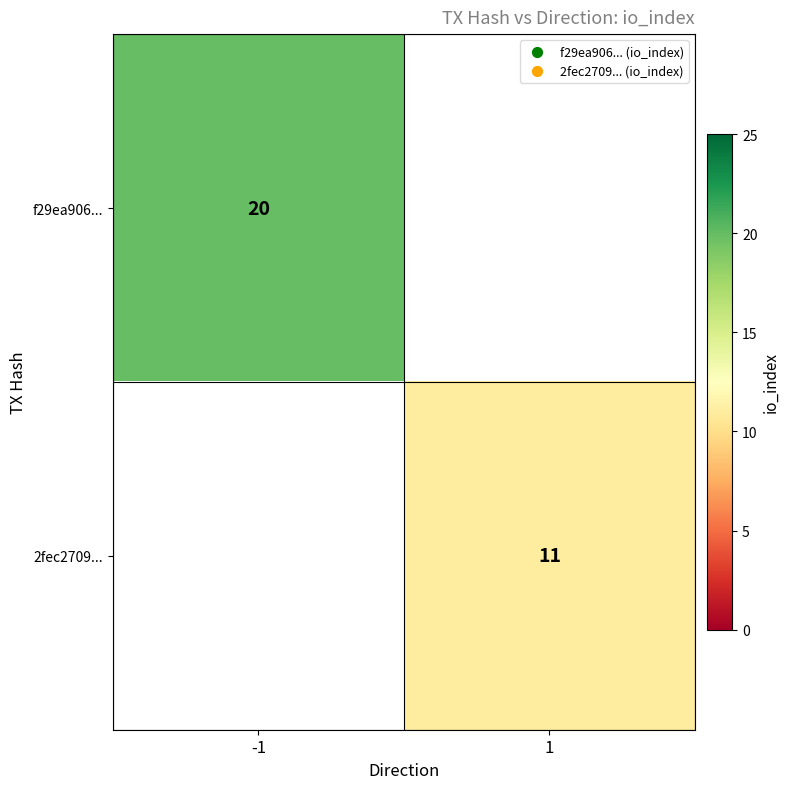

Between 1 and -1, which is larger?

-1